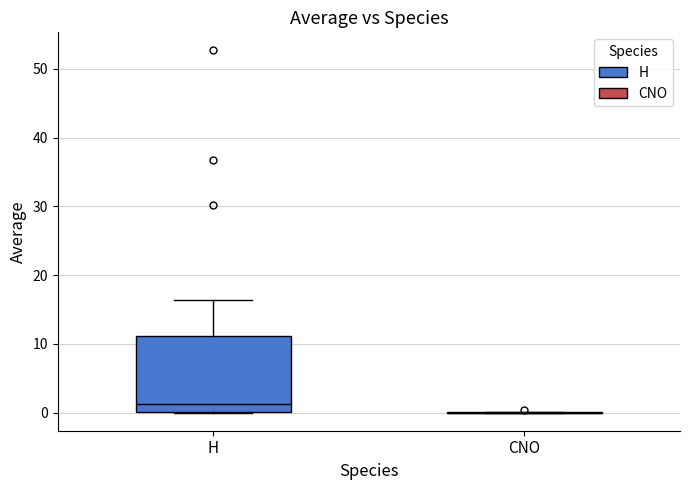

Reading left to right, read every box against the y-axis: the position of its median line, the range the box covers, and the ends of its whiskers. The values are not printed on the chart, so give them approximately, as read against the axis.

H: median 1, box 0 to 11, whiskers 0 to 16
CNO: box collapsed to a line at 0, whiskers 0 to 0